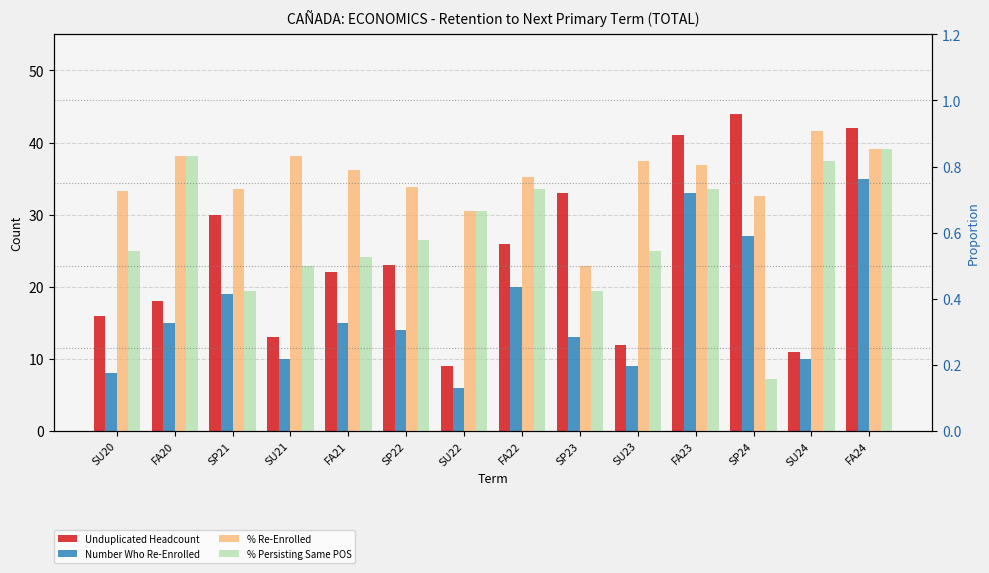

Between SP23 and SU24, which is larger?

SP23